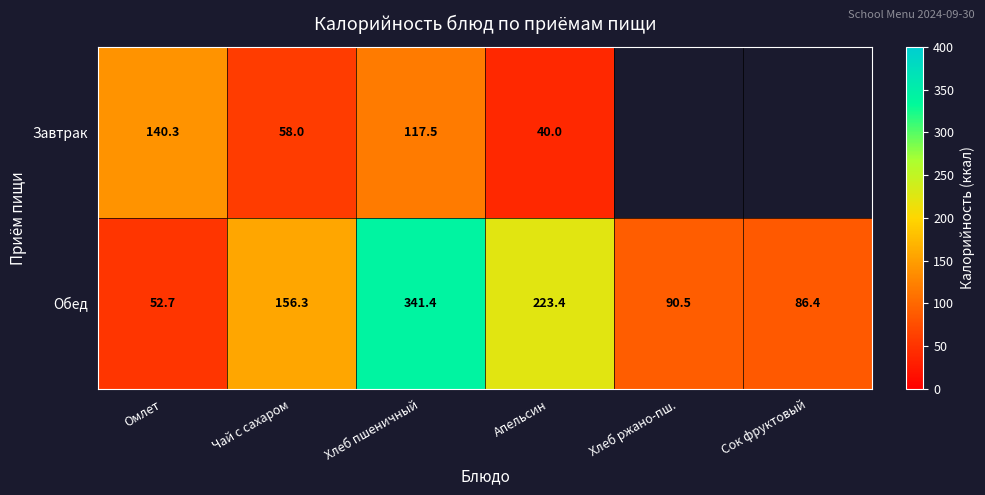

What is the greatest value displayed?

341.4